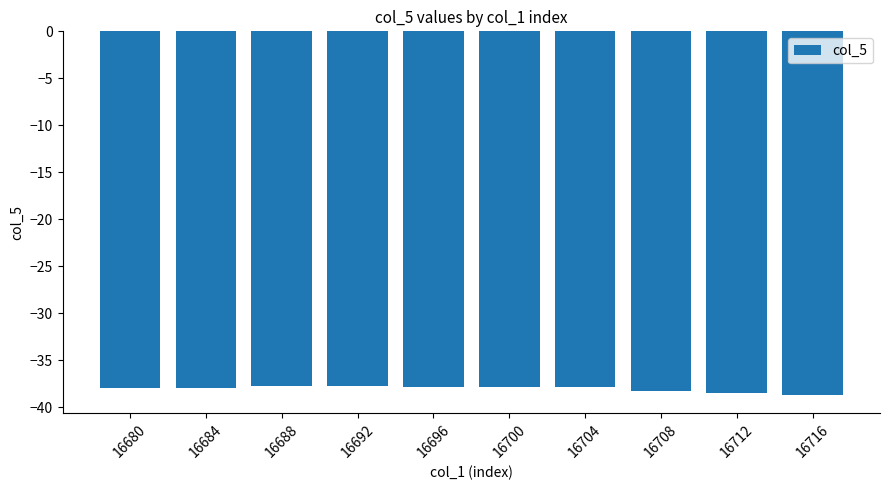

What is the value of the 6th bar from the left?

-37.8